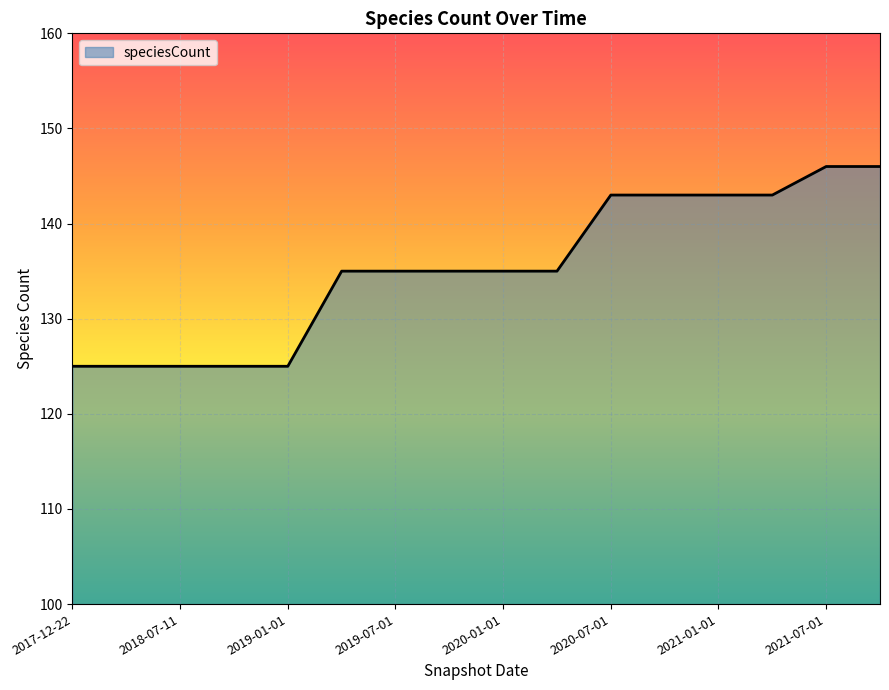

What is the smallest value displayed?

125